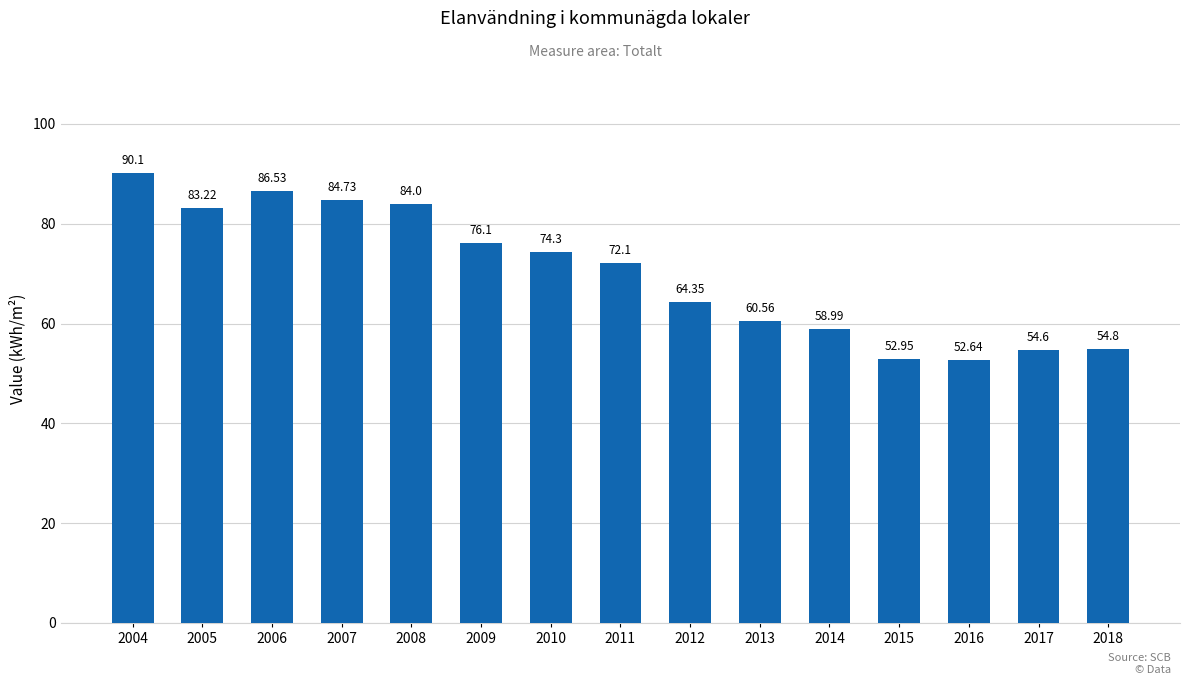

What is the sum of all values?

1050.0